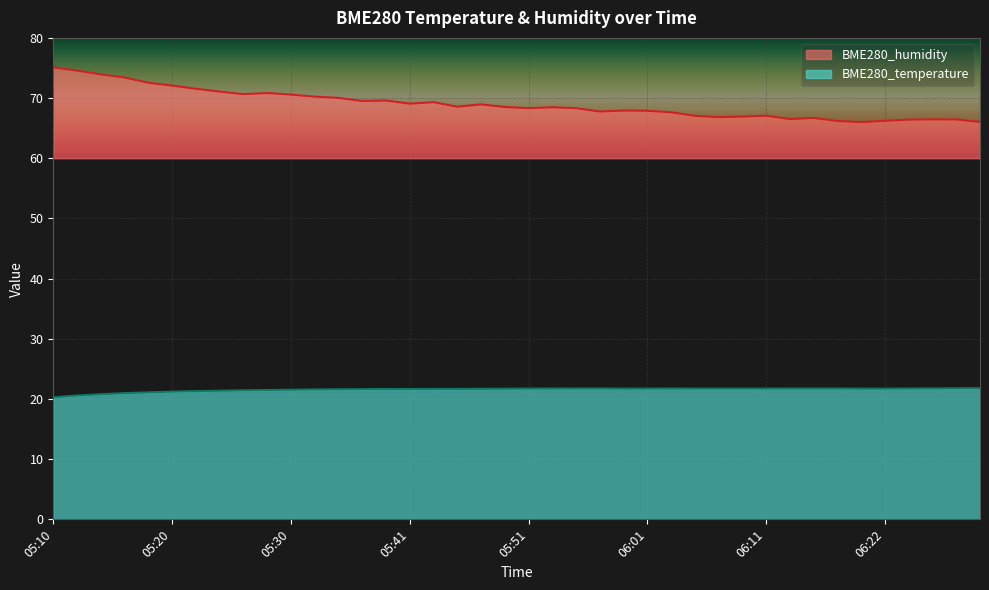

Rank the series at 05:36 from lowest to highest value.

BME280_temperature, BME280_humidity